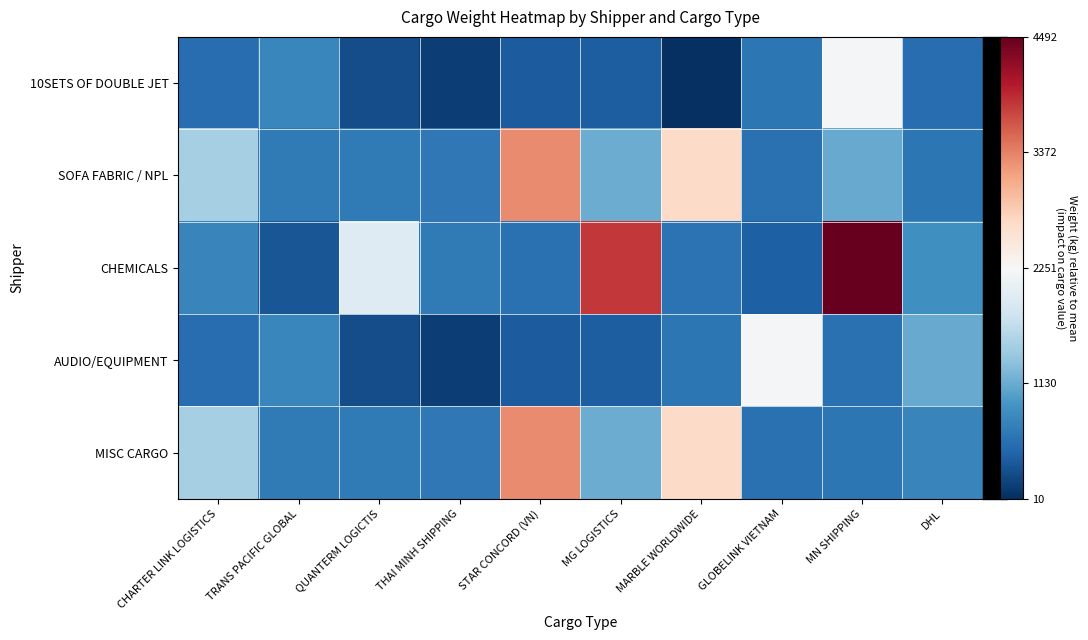

At which category does the chart reach its peak across all series?

MN SHIPPING